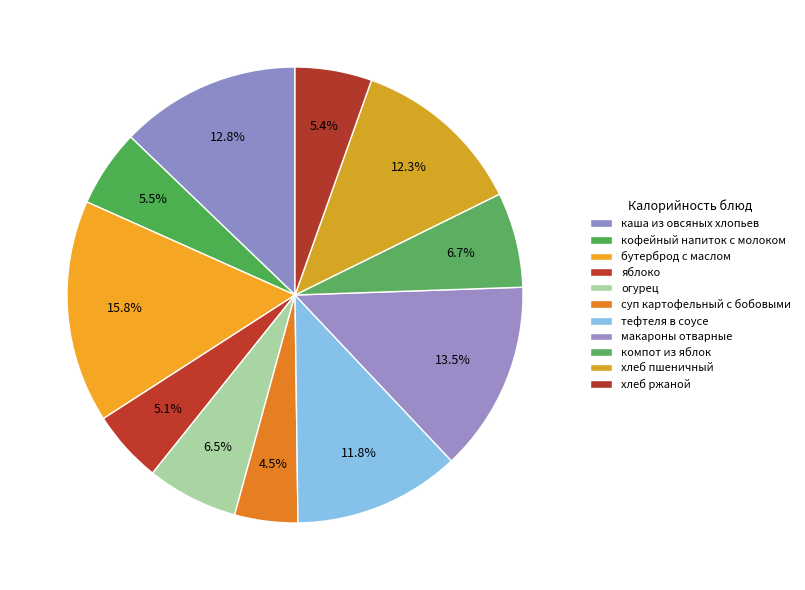

How many slices are in this pie chart?

11